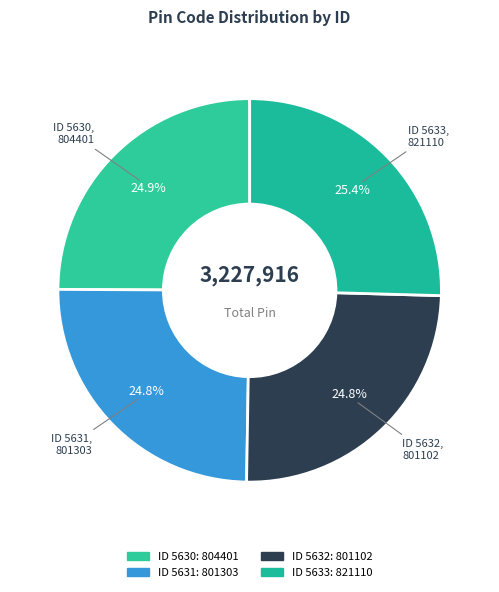

Rank the categories by value from lowest to highest.

5632, 5631, 5630, 5633